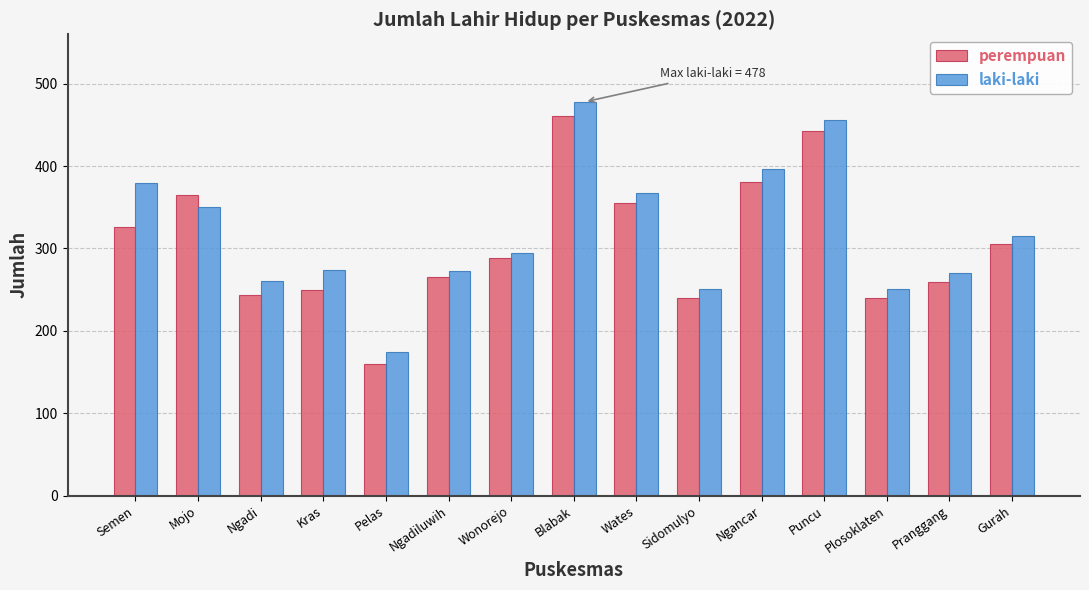

What is the average value of the perempuan series?

305